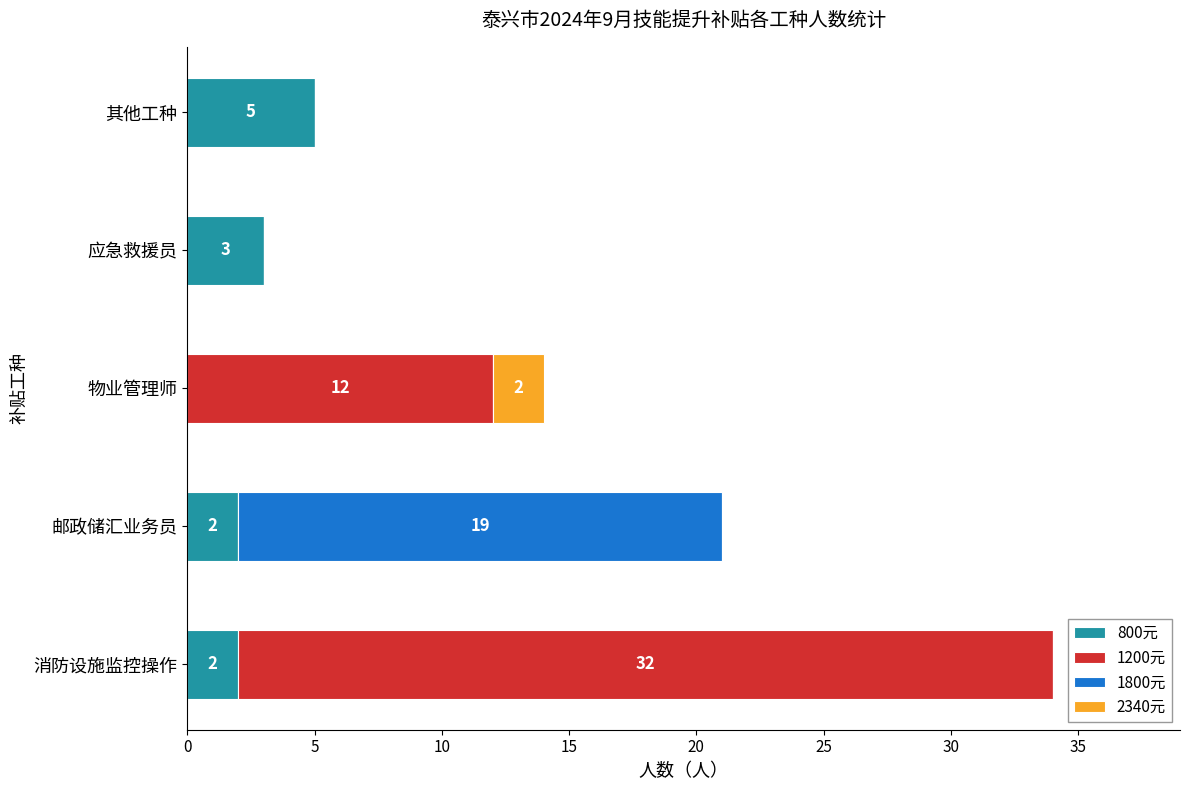

What is the sum of the 800元 values at 其他工种 and 物业管理师?

5